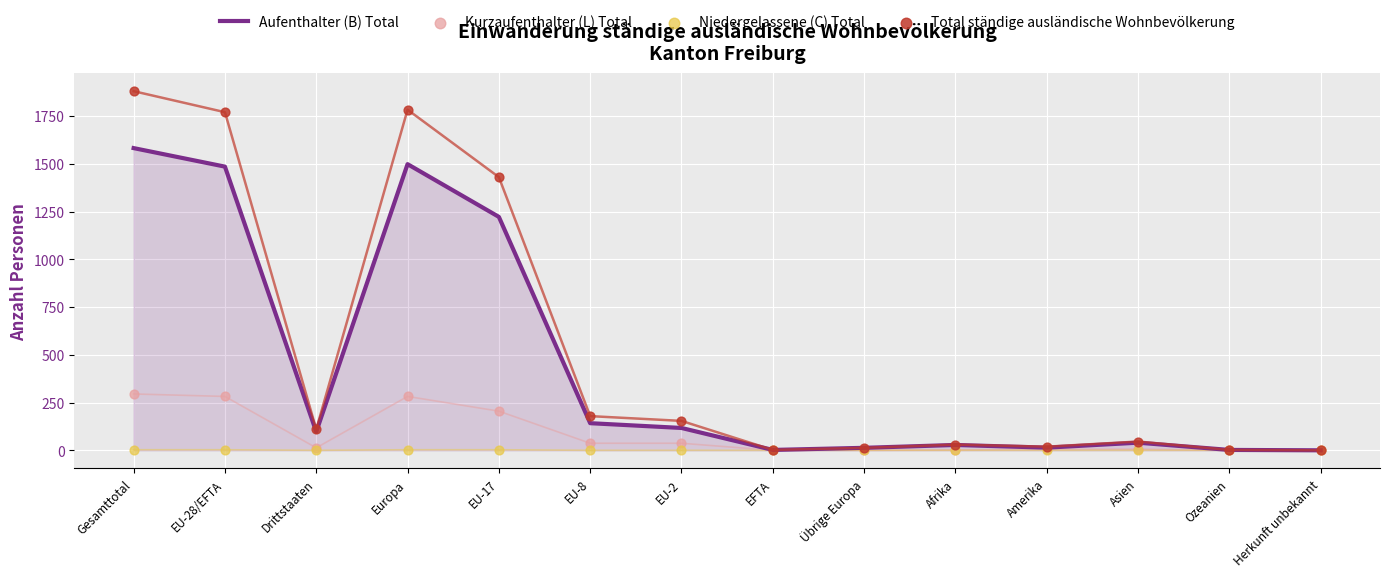

What are all the series names shown in the legend?

Aufenthalter (B) Total, Kurzaufenthalter (L) Total, Niedergelassene (C) Total, Total ständige ausländische Wohnbevölkerung